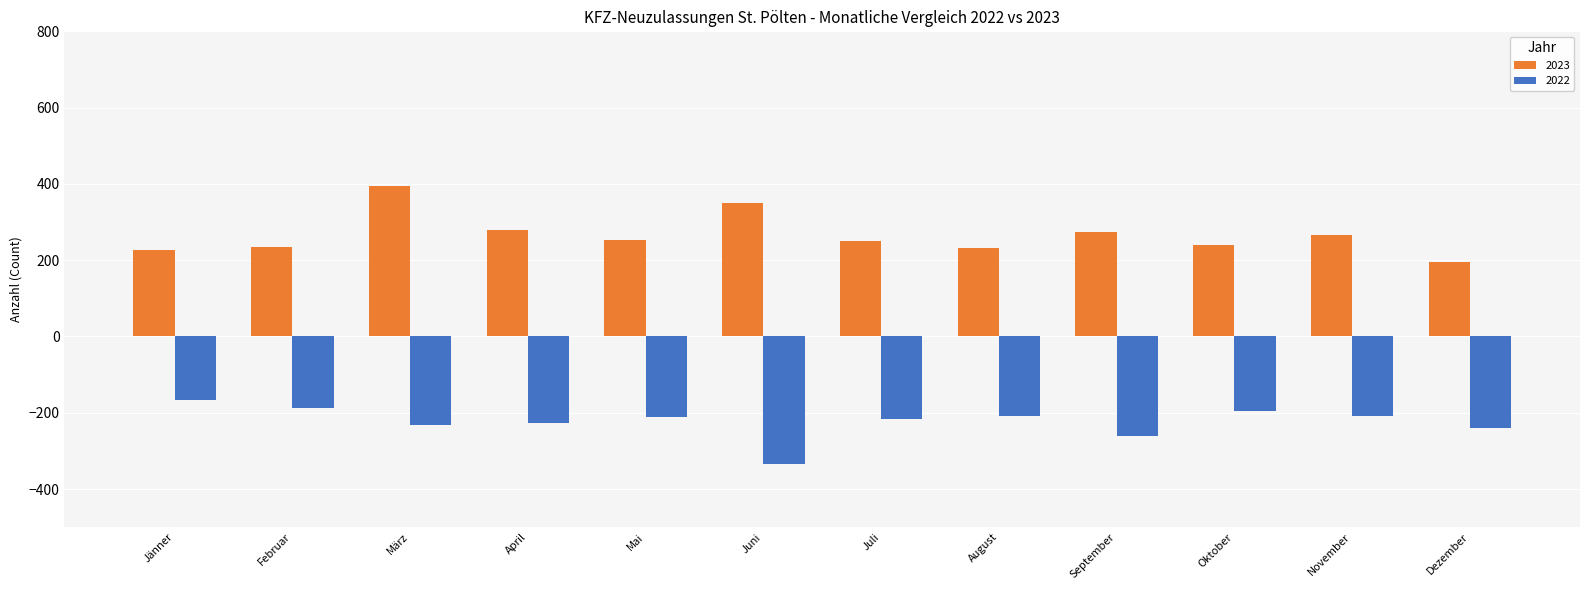

What is the label of the 4th bar from the left?

April